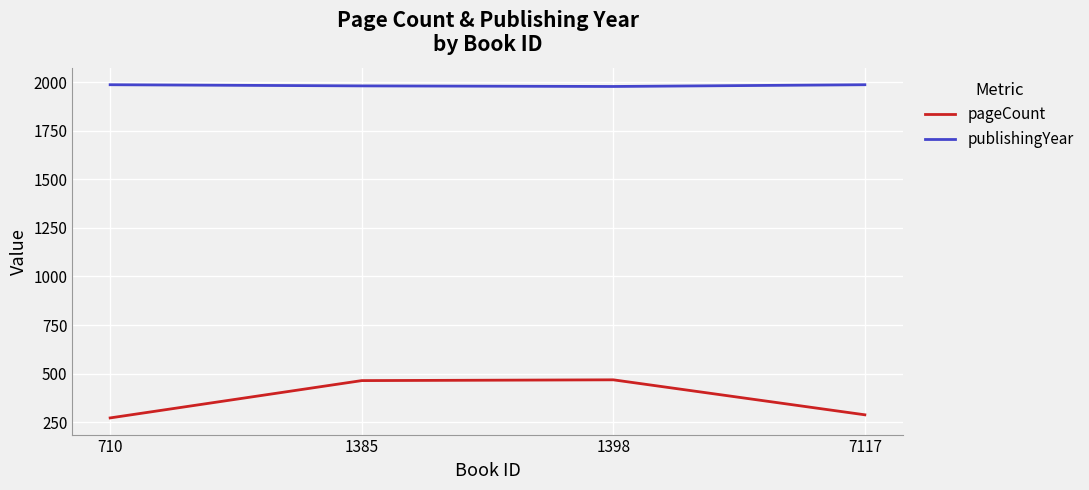

True or false: publishingYear and pageCount intersect in this chart.

False